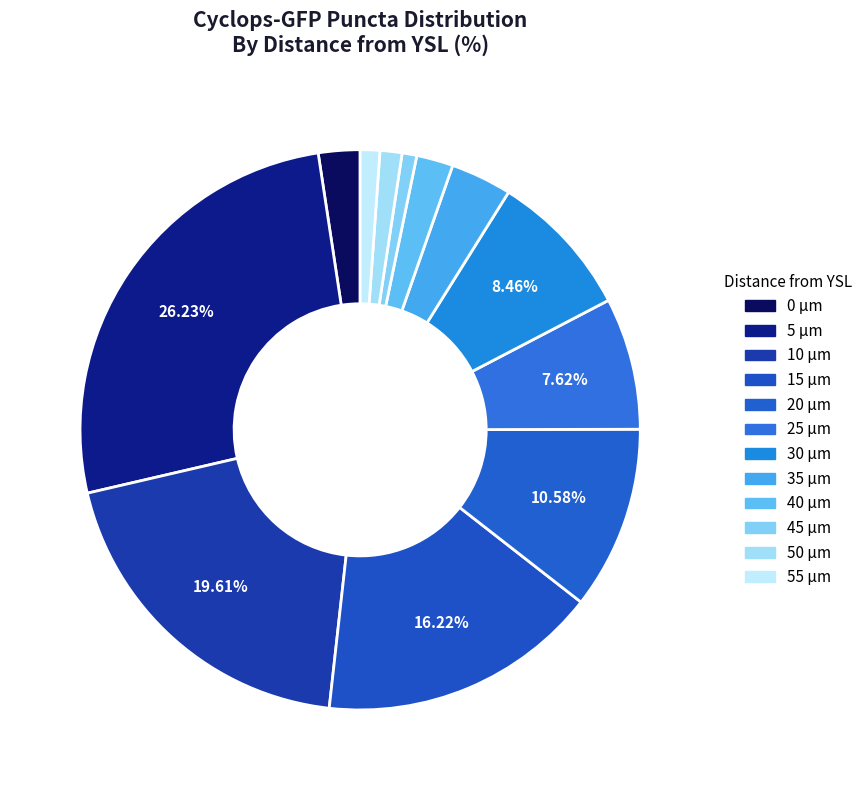

How many segments does this pie chart have?

12